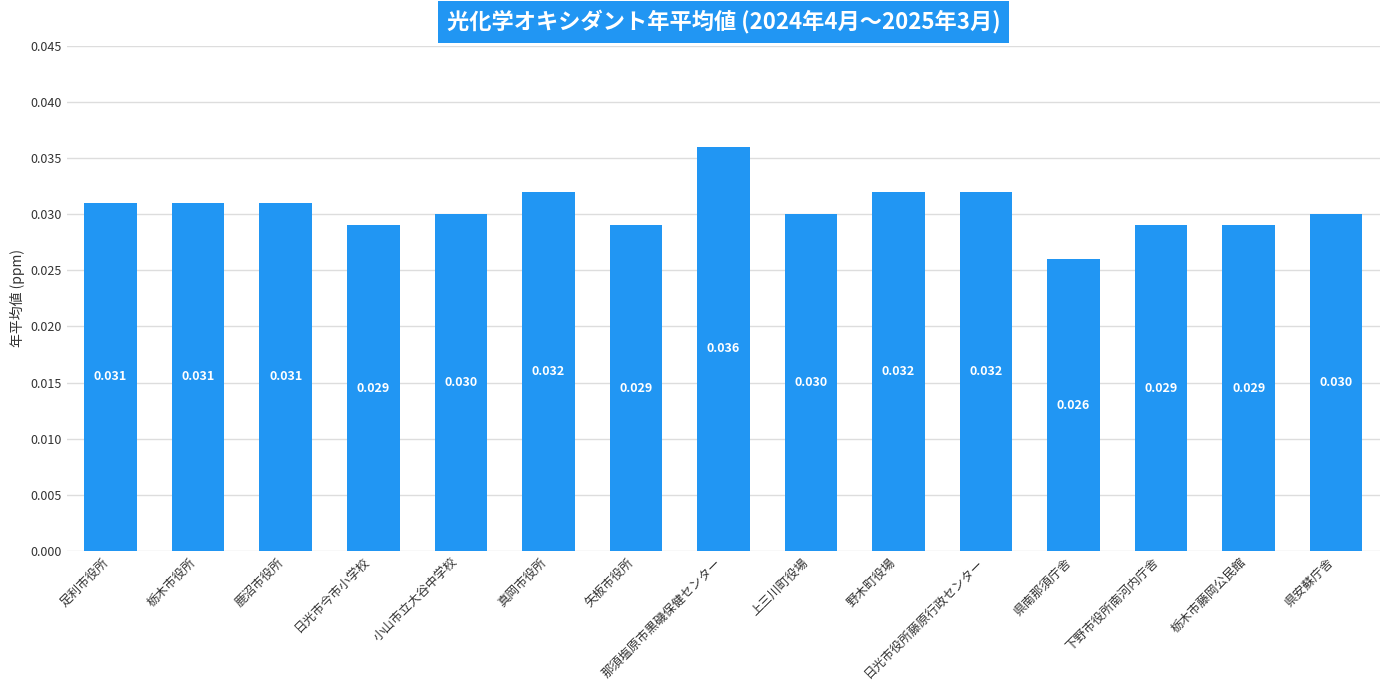

Which has a higher value, 県南那須庁舎 or 矢板市役所?

矢板市役所